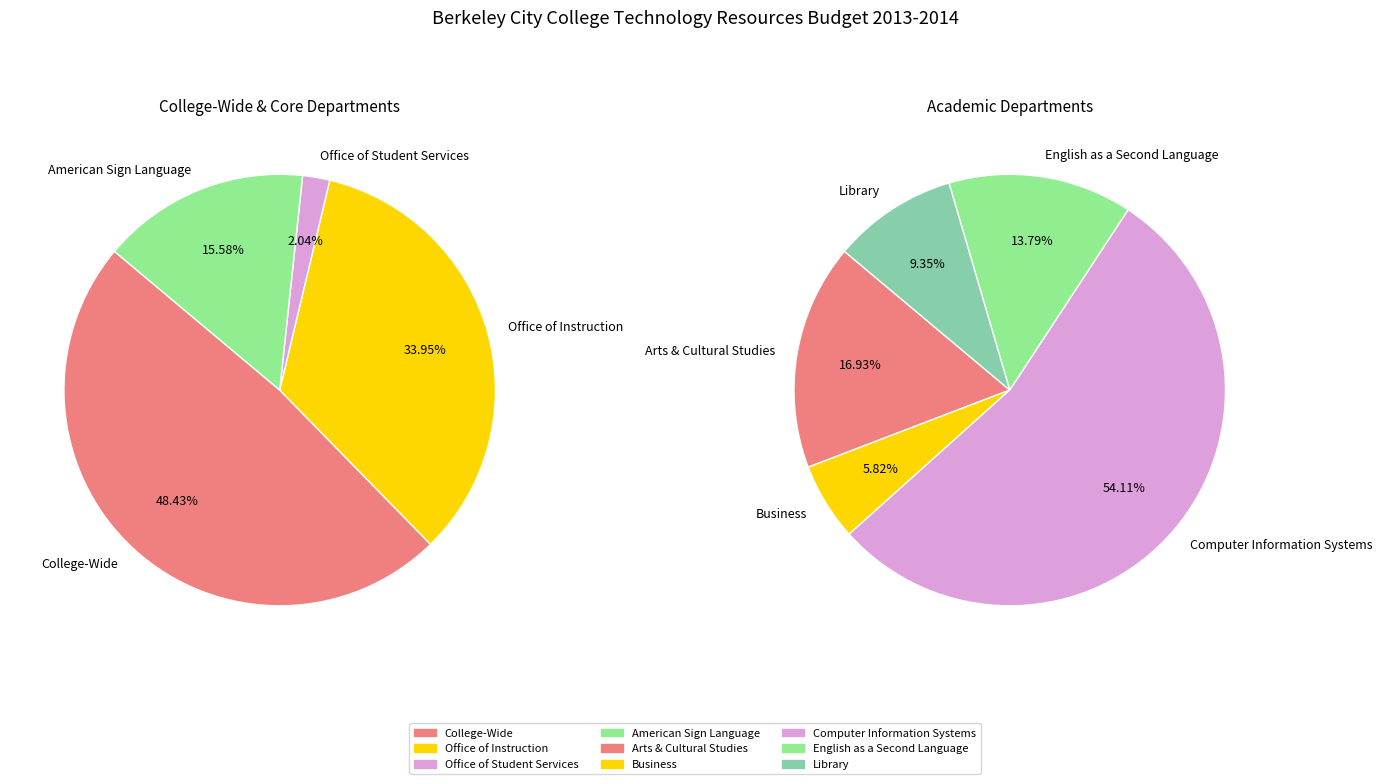

How many slices are in this pie chart?

9